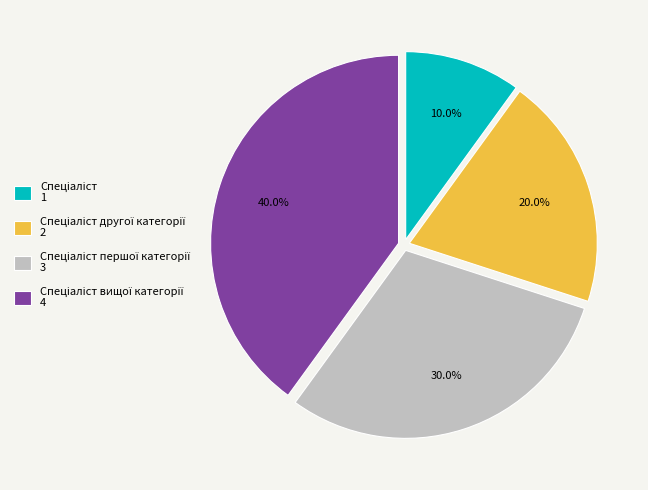

Does any single category account for the majority?

No